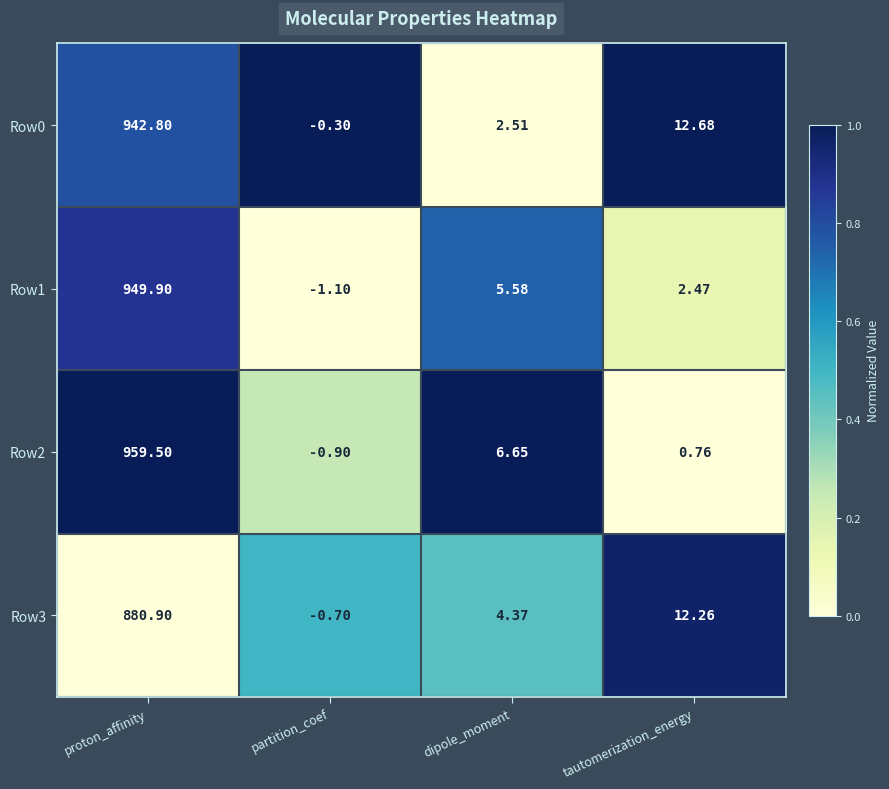

Rank the categories by Row3 value from highest to lowest.

proton_affinity, tautomerization_energy, dipole_moment, partition_coef